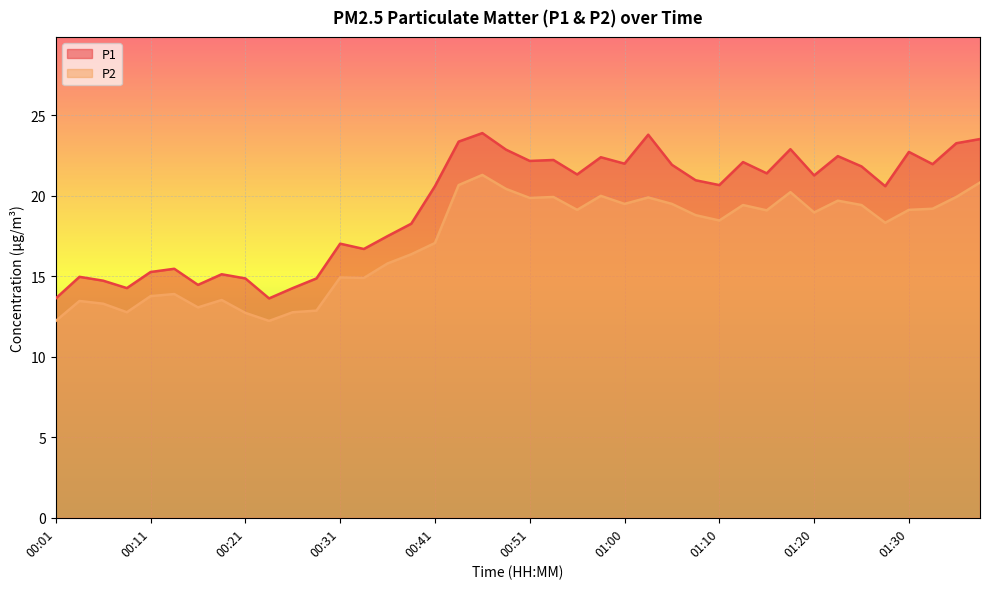

What are all the series names shown in the legend?

P1, P2